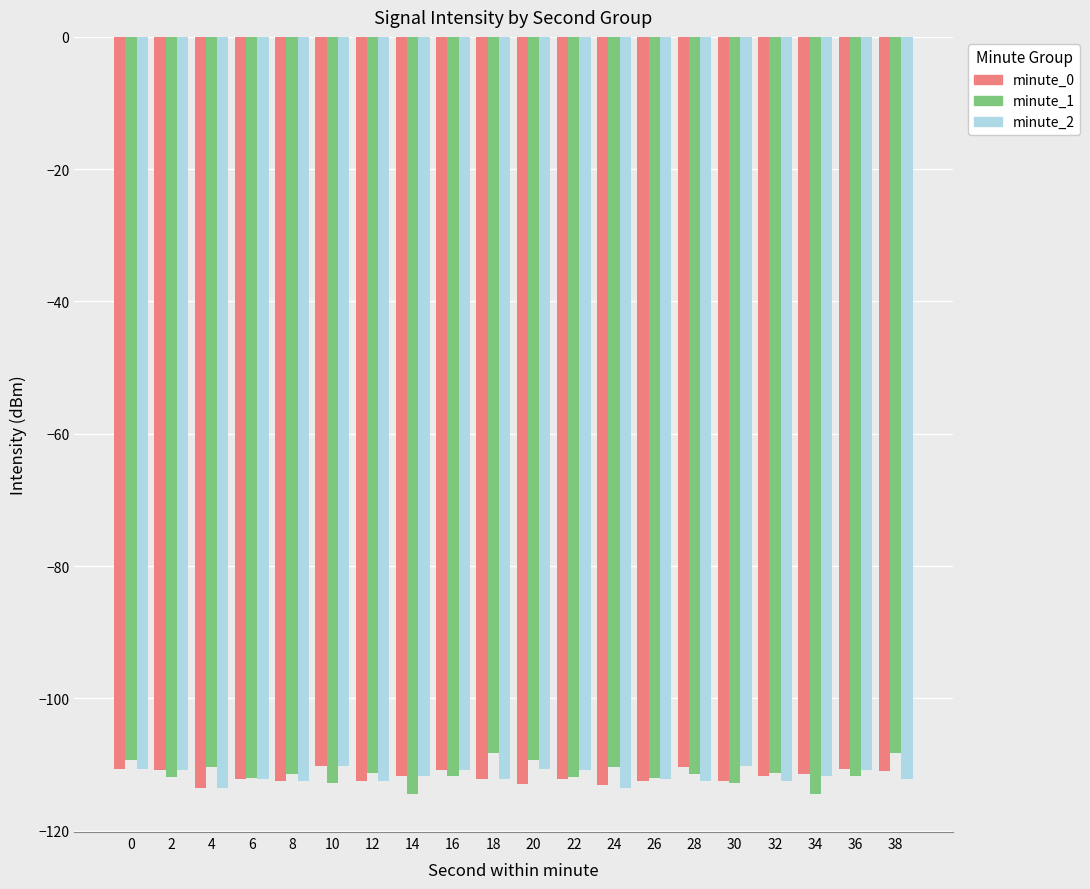

What is the maximum value shown in the chart?

-108.3